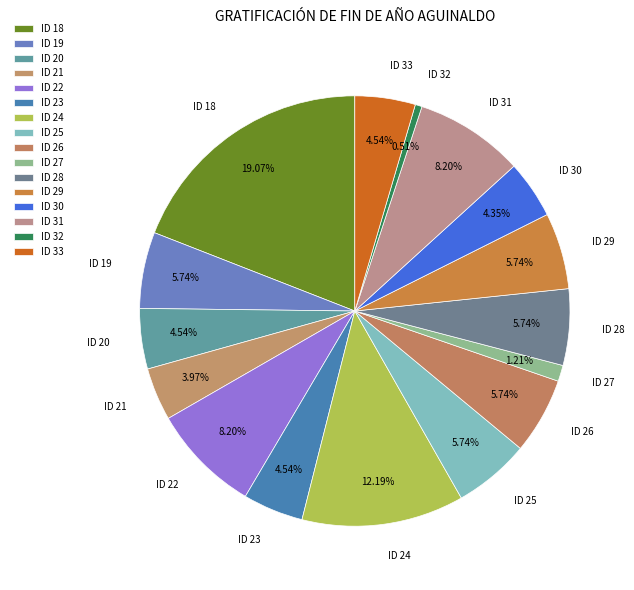

How many slices are in this pie chart?

16